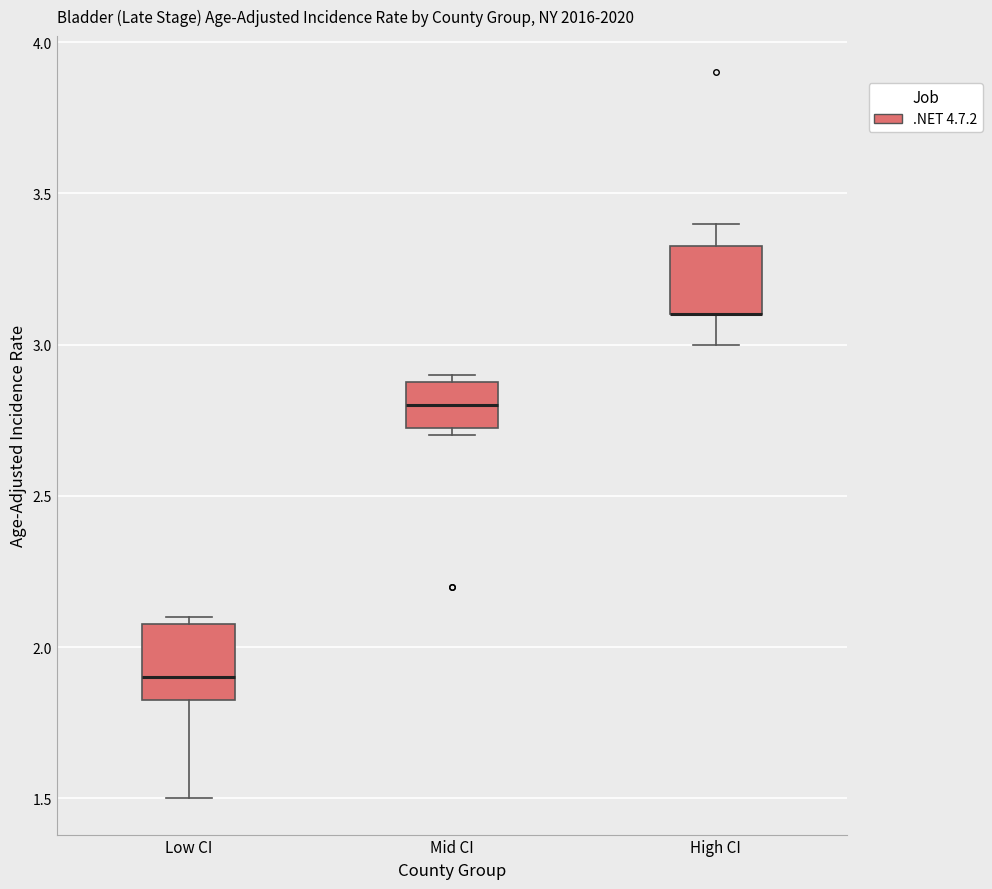

Reading left to right, transcribe this box plot: for each box, give where its median line is, the range the box spans, and where its two whiskers end, as read against the y-axis. The values are not printed on the chart, so give them approximately, as read against the axis.

Low CI: median 1.90, box 1.85 to 2.10, whiskers 1.50 to 2.10 (just above the box's upper edge)
Mid CI: median 2.80, box 2.75 to 2.90, whiskers 2.70 to 2.90 (just above the box's upper edge)
High CI: median 3.10 (drawn on the box's lower edge), box 3.10 to 3.35, whiskers 3.00 to 3.40